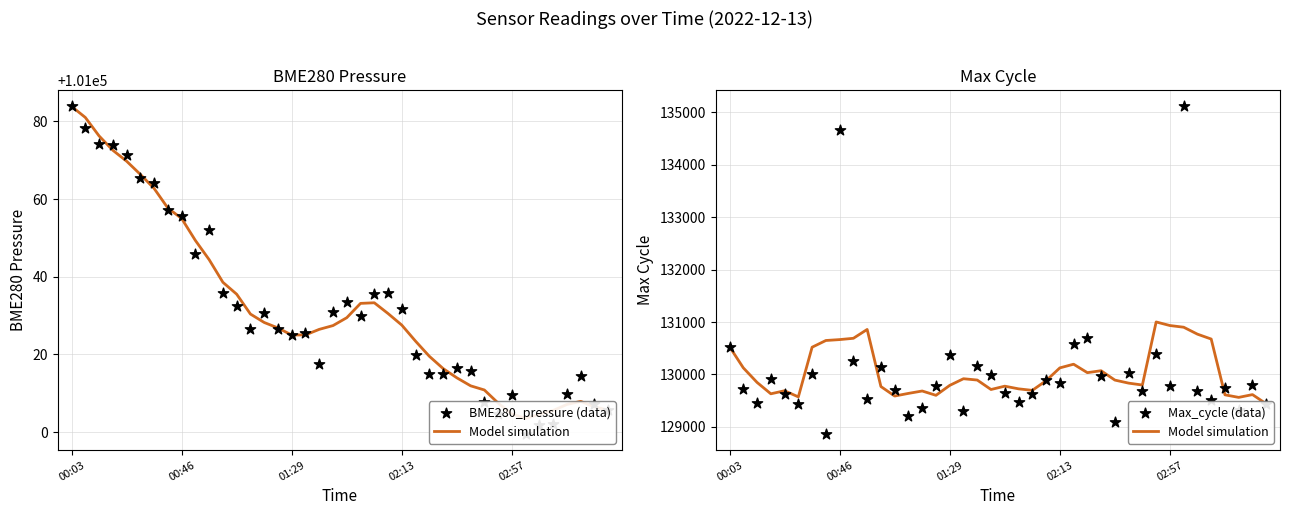

What are all the series names shown in the legend?

Model simulation, BME280_pressure (data), Max_cycle (data)